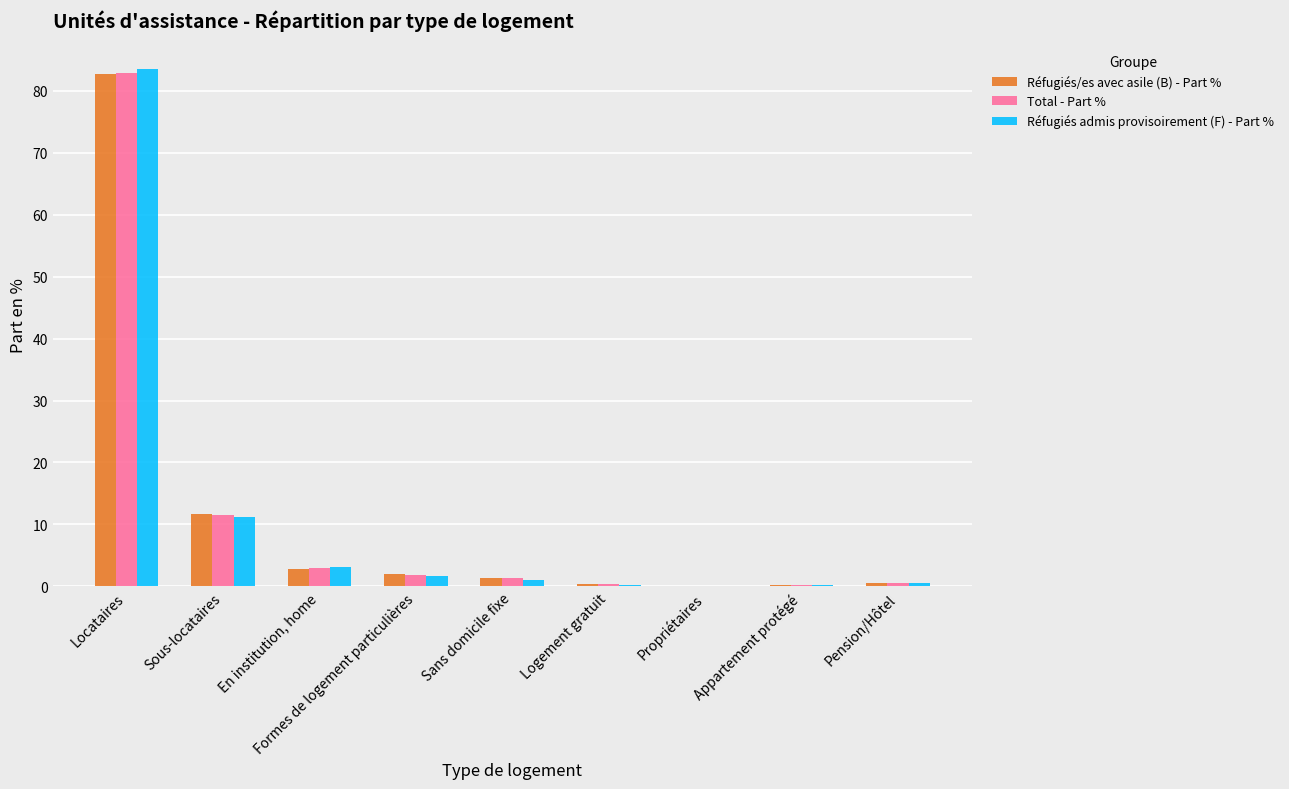

What is the average value of the Total - Part % series?

11.3